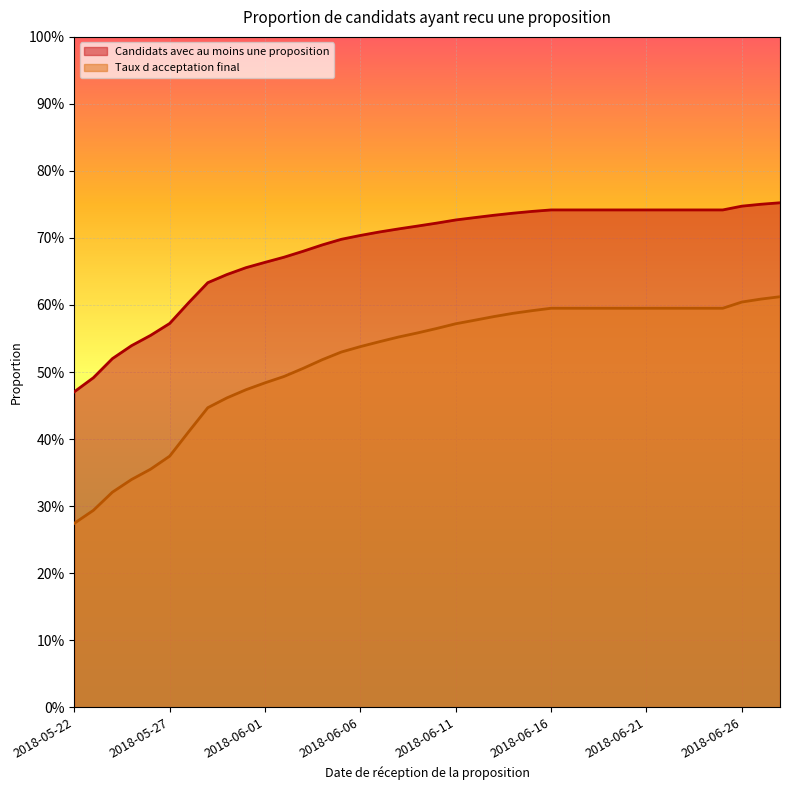

What position from the left is 2018-05-29?

8